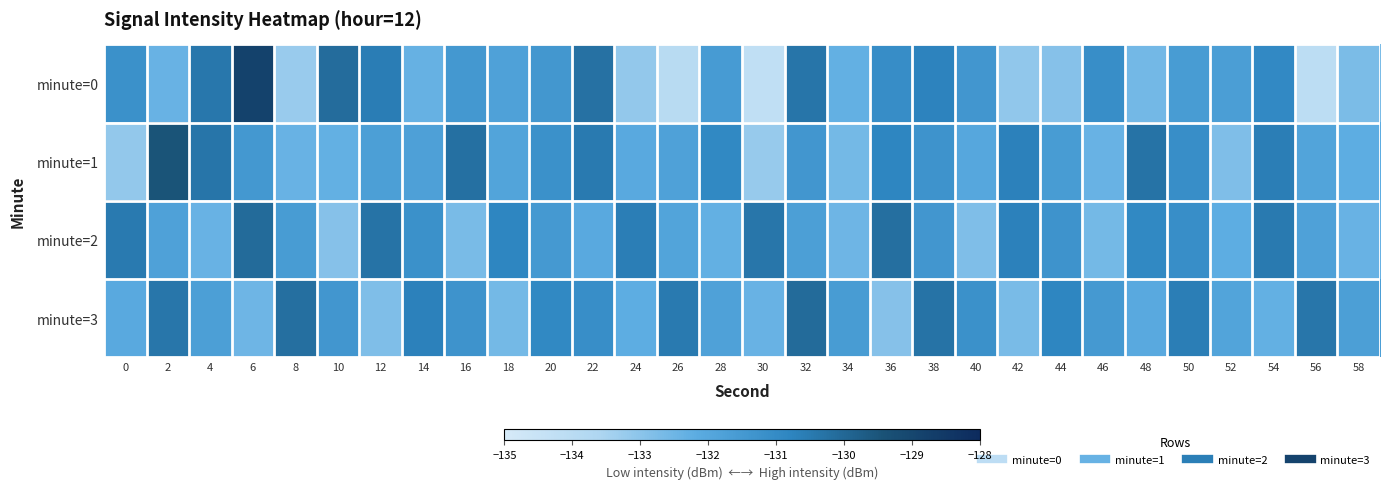

List the series in order of their peak value, lowest first.

minute=2, minute=3, minute=1, minute=0